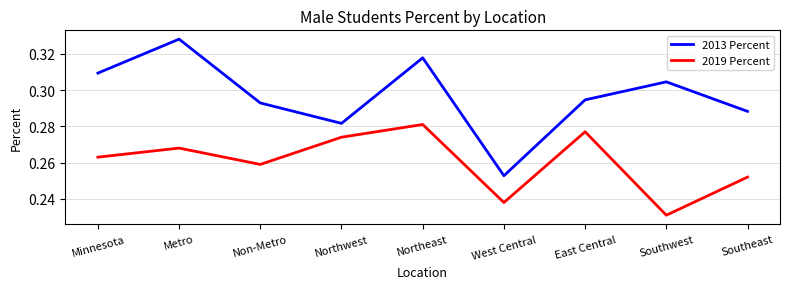

True or false: 2013 Percent and 2019 Percent cross at least once.

False